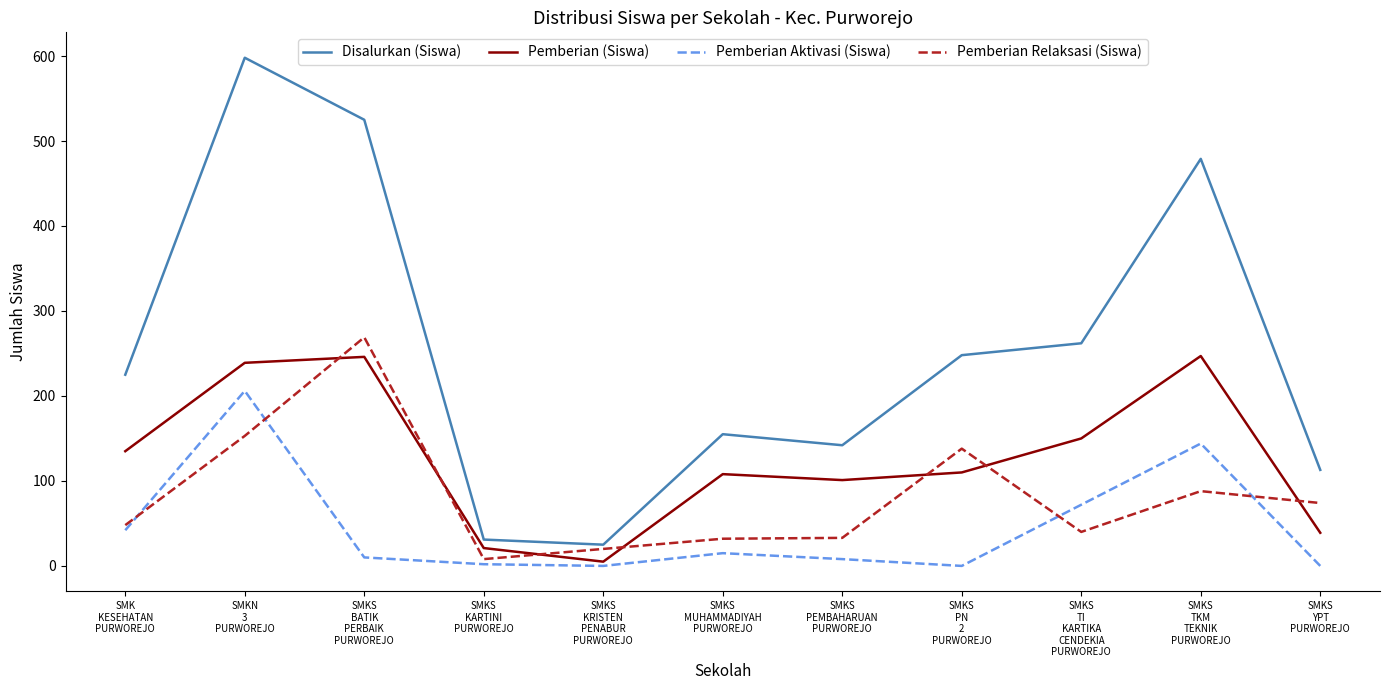

After their last crossing, which series has the higher values: Pemberian (Siswa) or Pemberian Relaksasi (Siswa)?

Pemberian Relaksasi (Siswa)